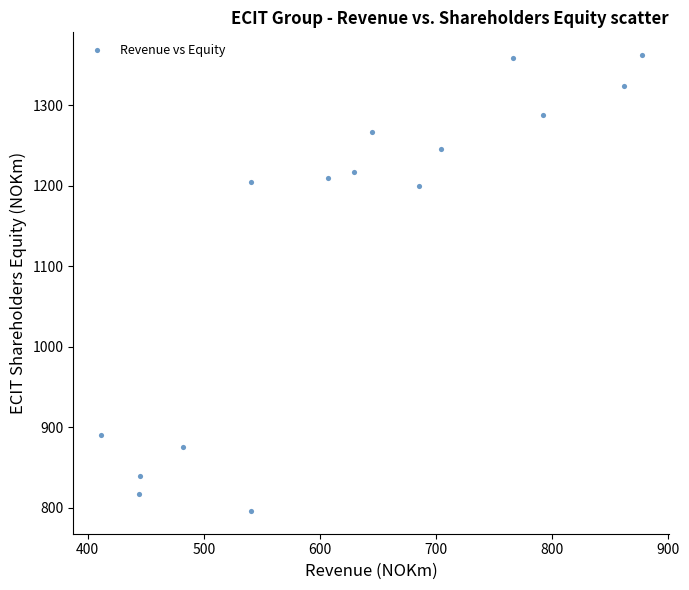

What is the range of Y values (max minus min)?

566.0